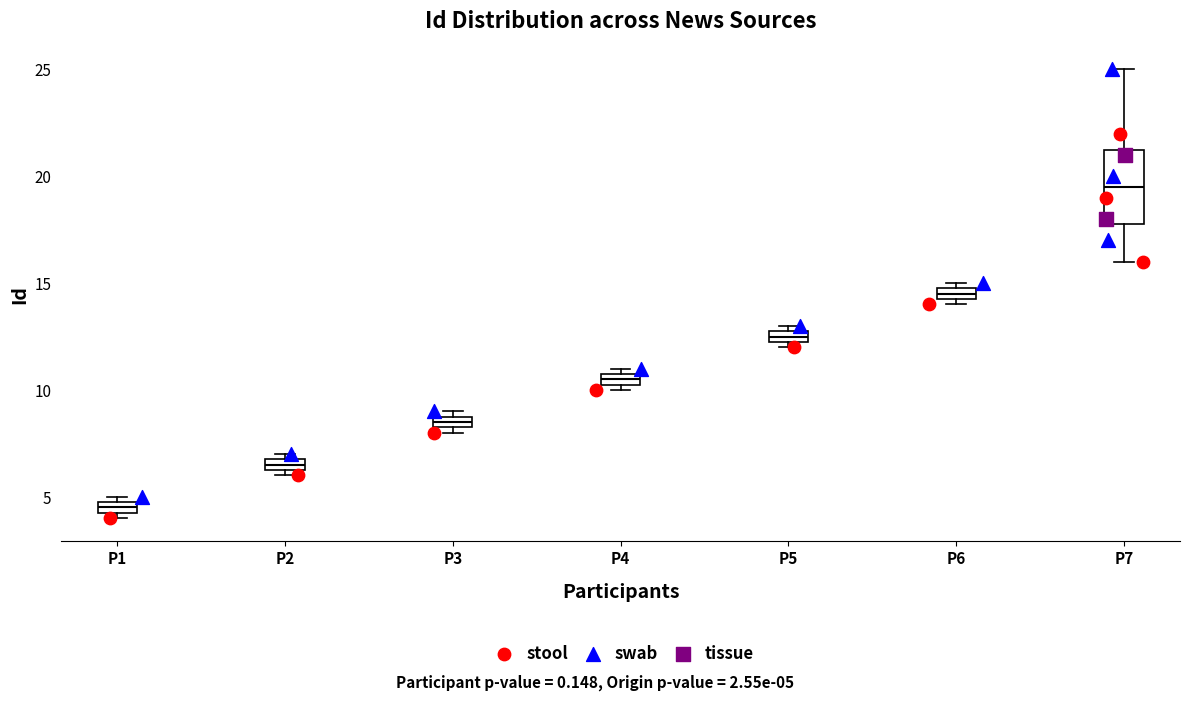

Comparing the boxes themselves (not the whiskers), which one is the tallest?

P7